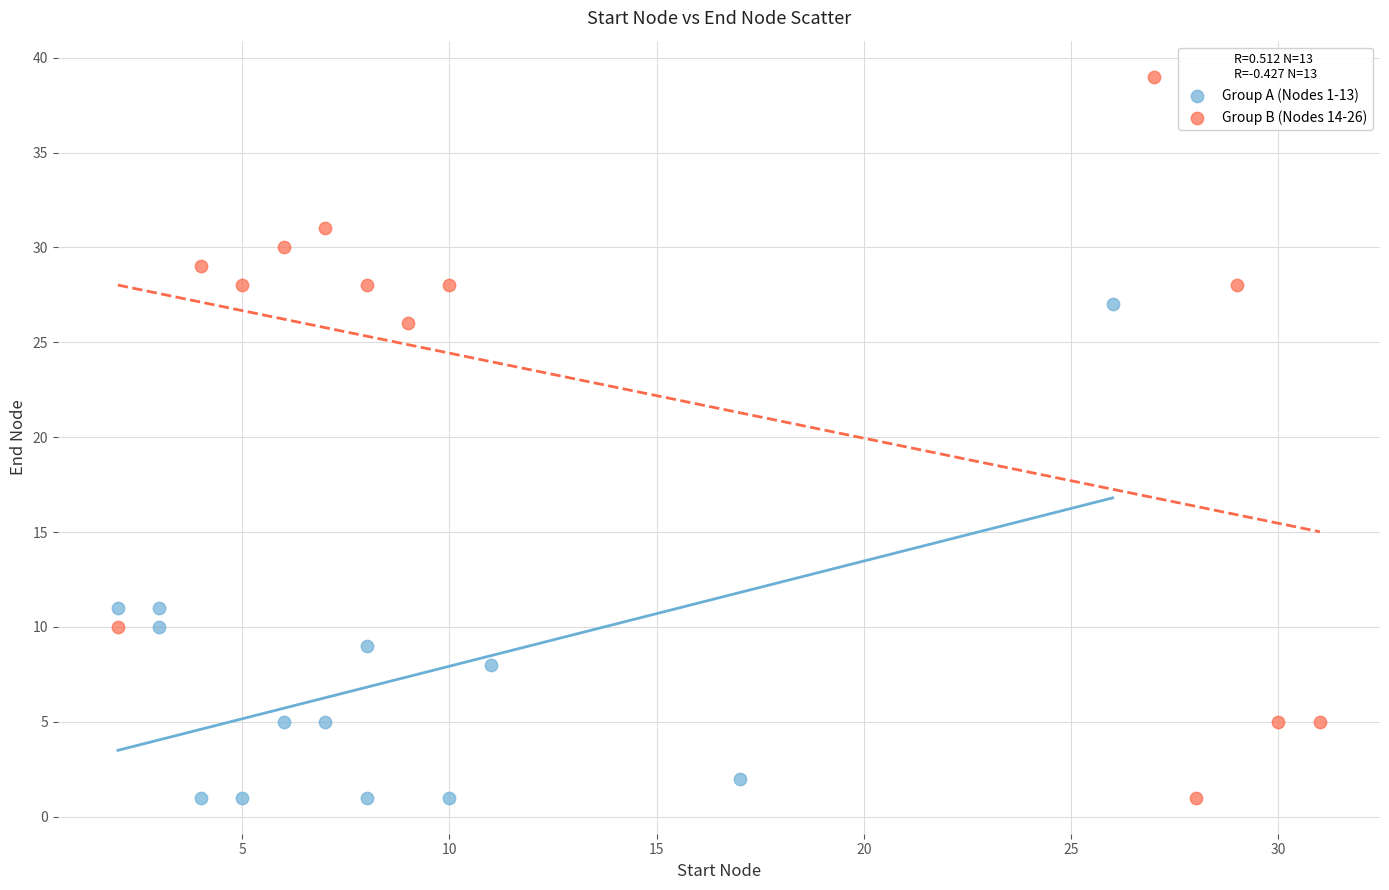

Which series contains the highest Y value?

Group B (Nodes 14-26)